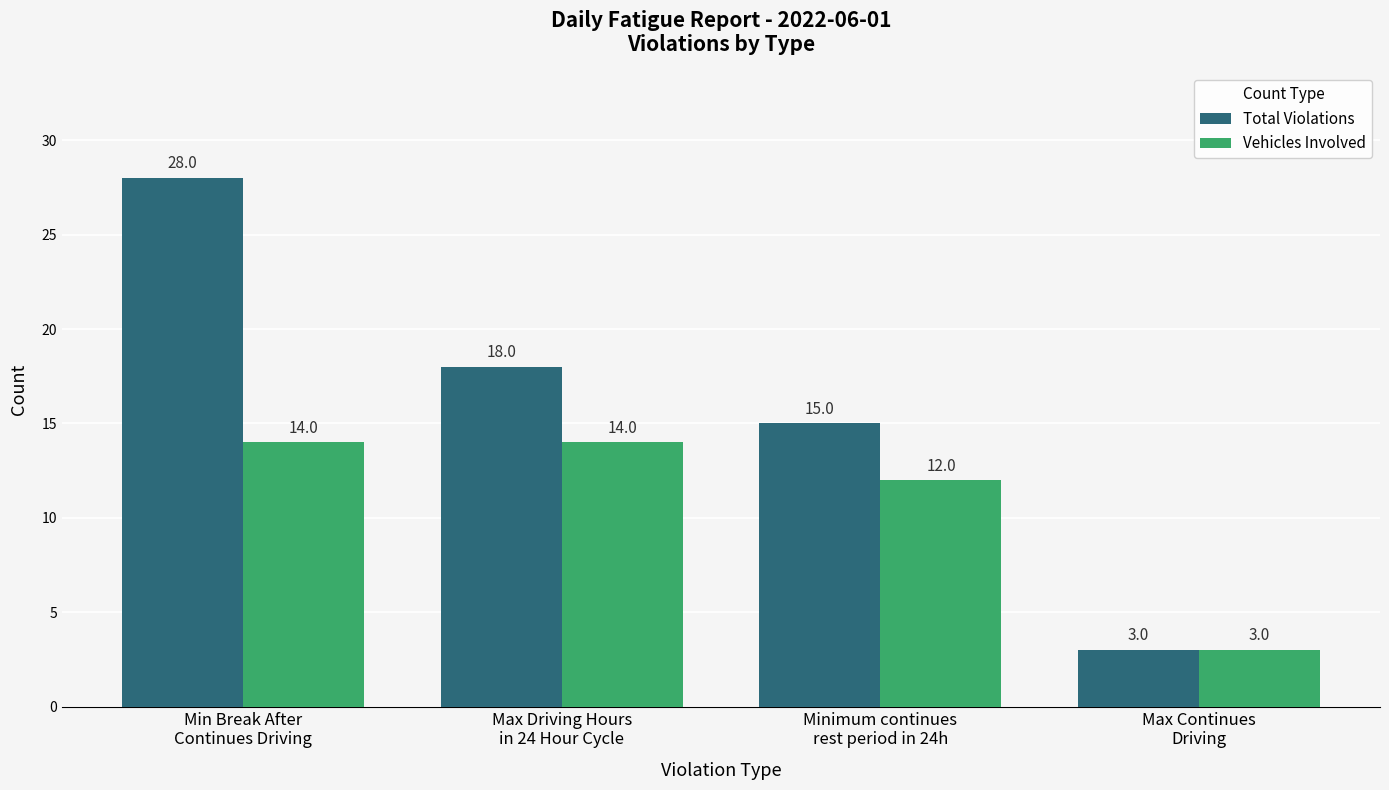

Which series has the largest range (max minus min)?

Total Violations